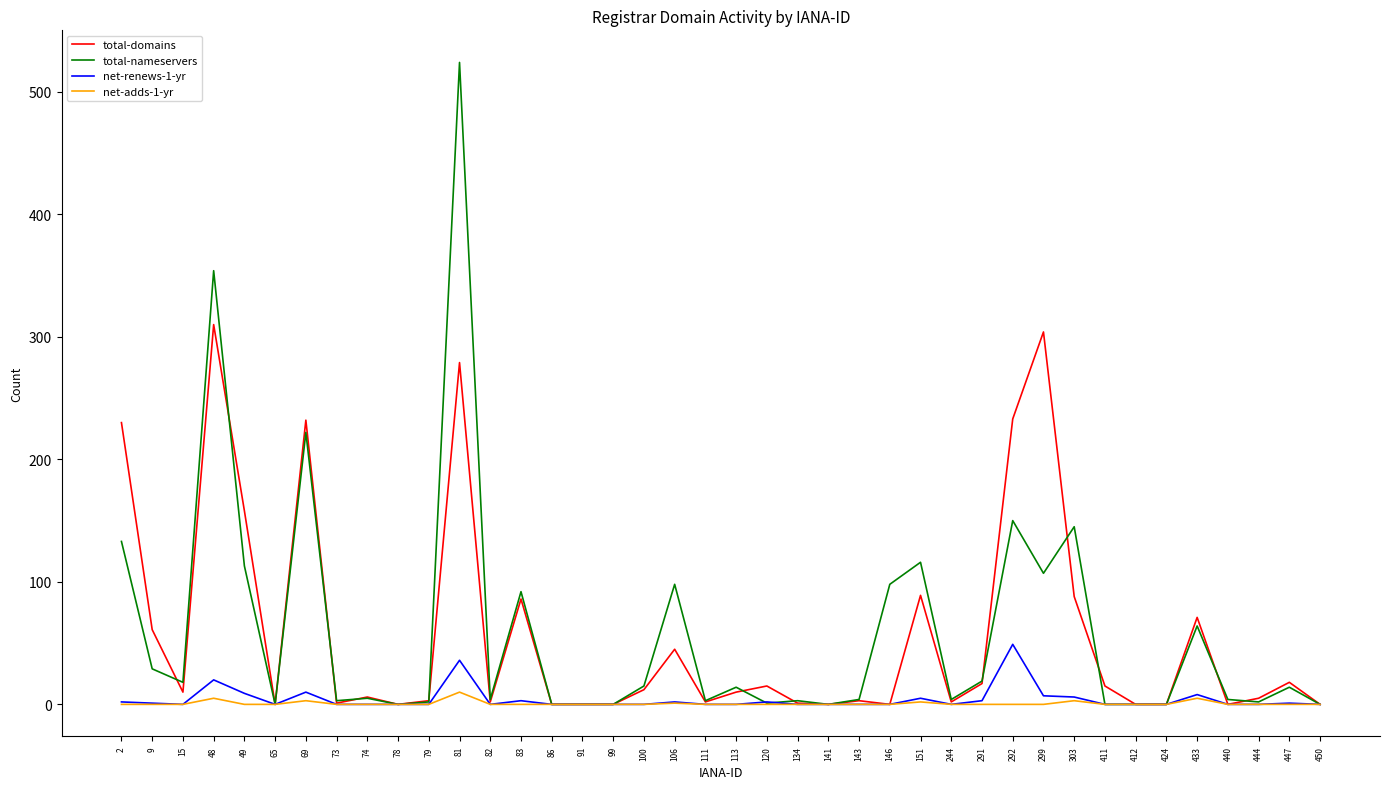

Which series has the widest spread of values?

total-nameservers